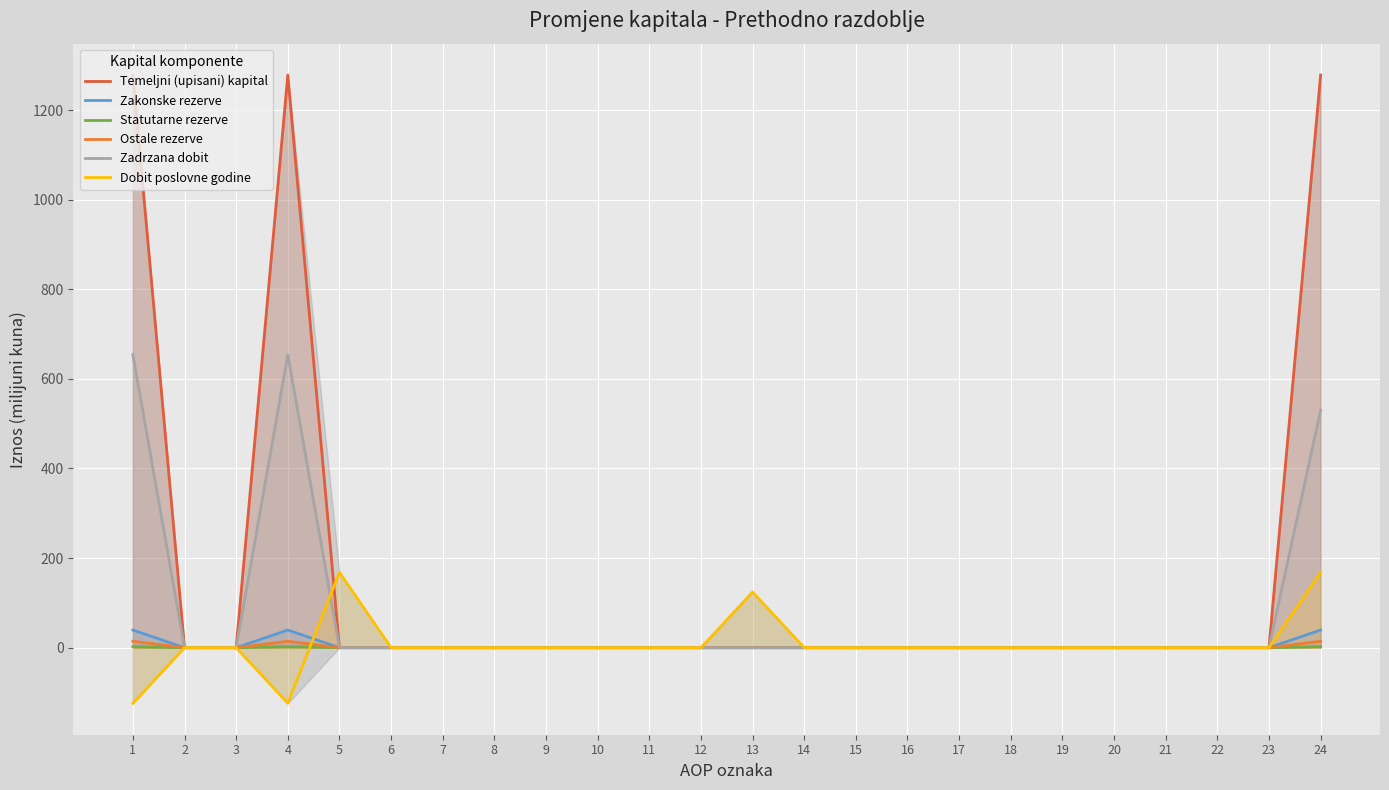

What is the sum of all Temeljni (upisani) kapital values?

3834.0